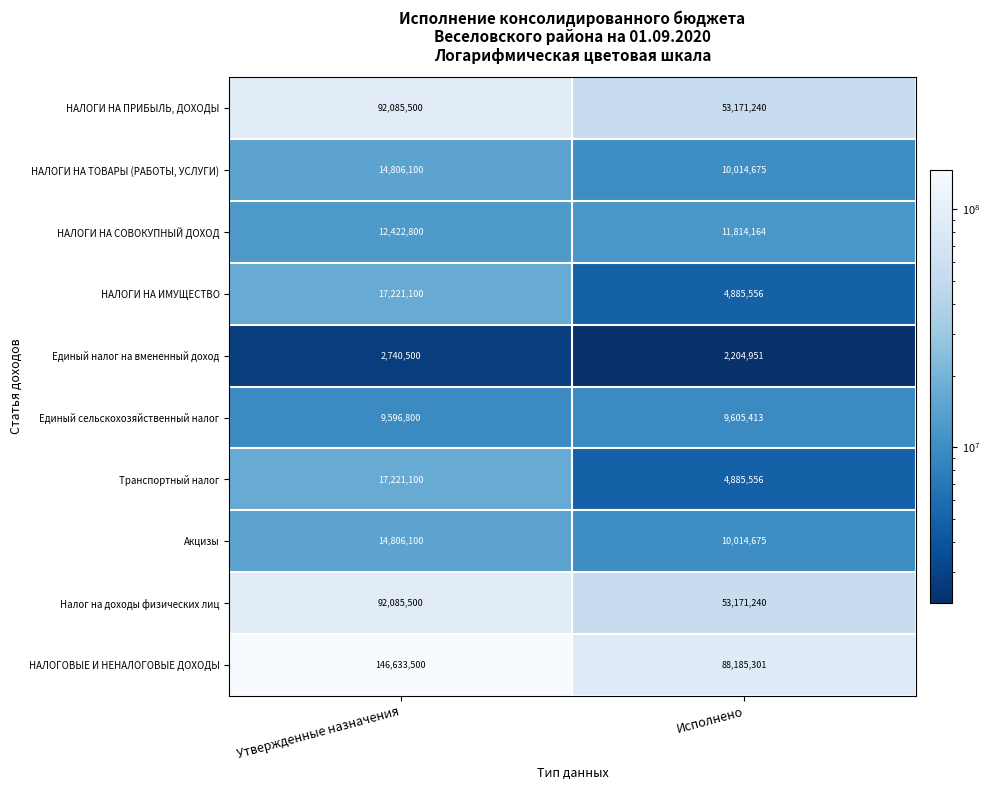

How many categories are shown in the chart?

2